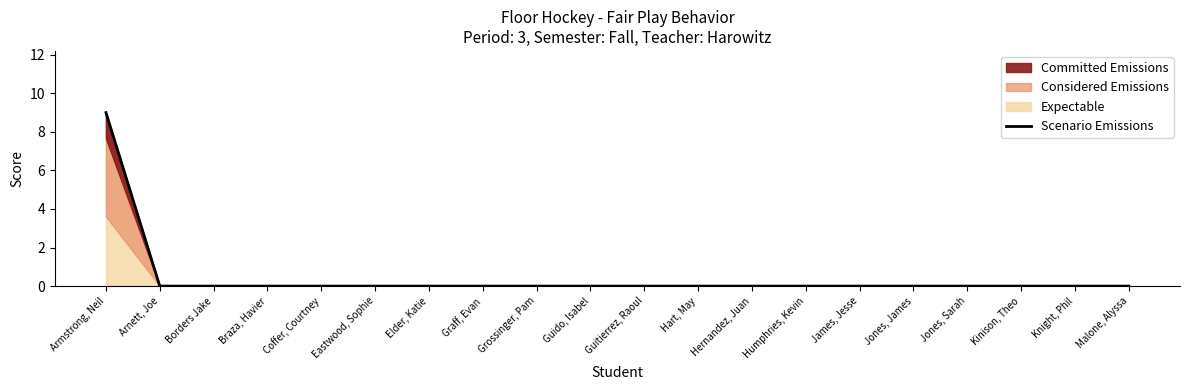

Is it true that the value at Humphries, Kevin is -5?

False